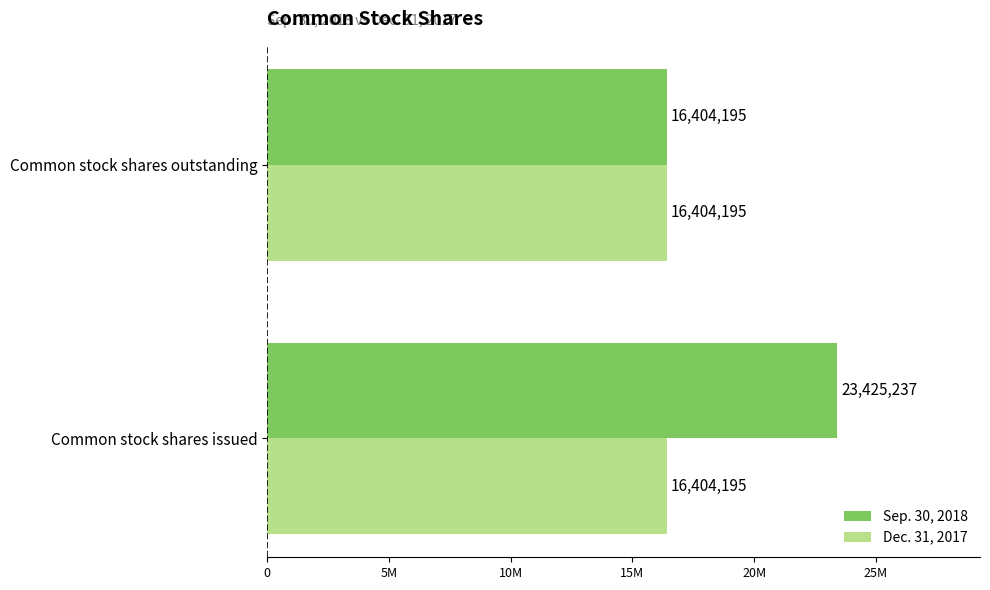

Which series has the largest total across all categories?

Sep. 30, 2018